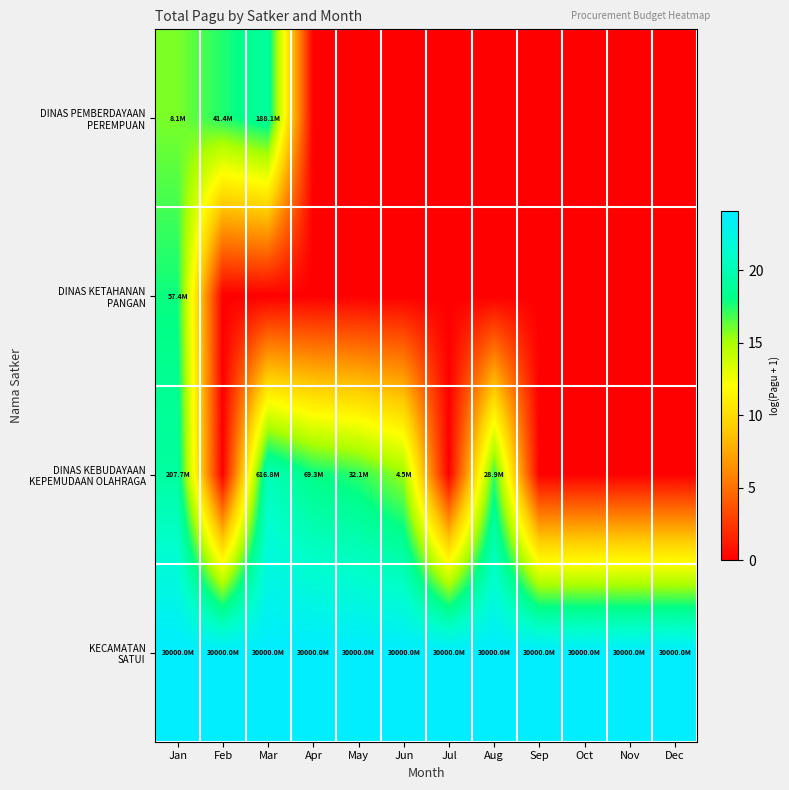

What is the difference between the highest and lowest values at Mar?

24.1